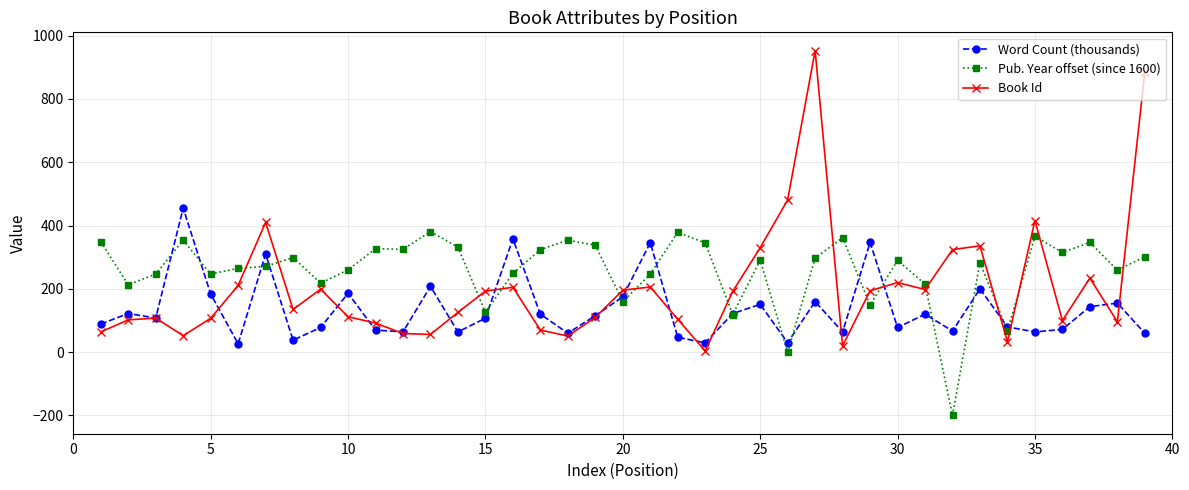

Does the chart have visible grid lines?

Yes